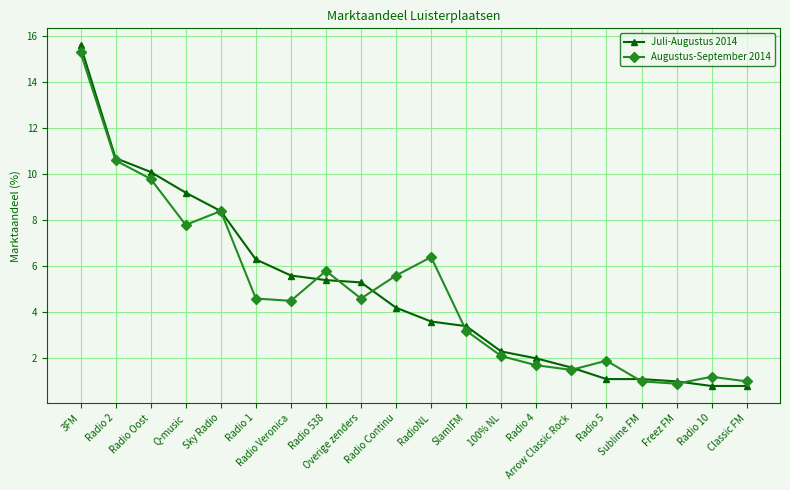

What is the value of the Augustus-September 2014 point at the 12th from the left?

3.2